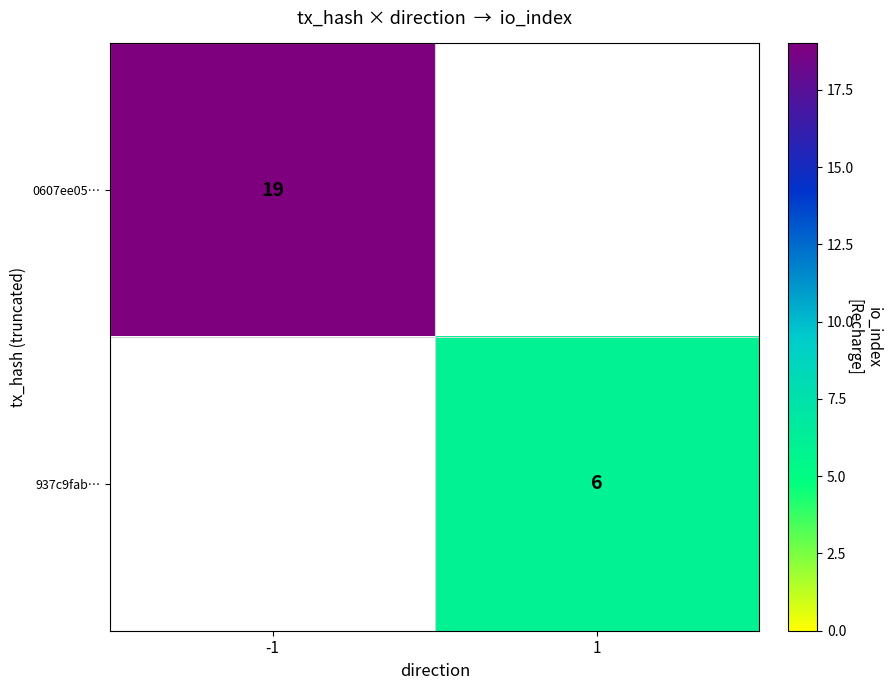

At how many categories does at least one series exceed 13?

1